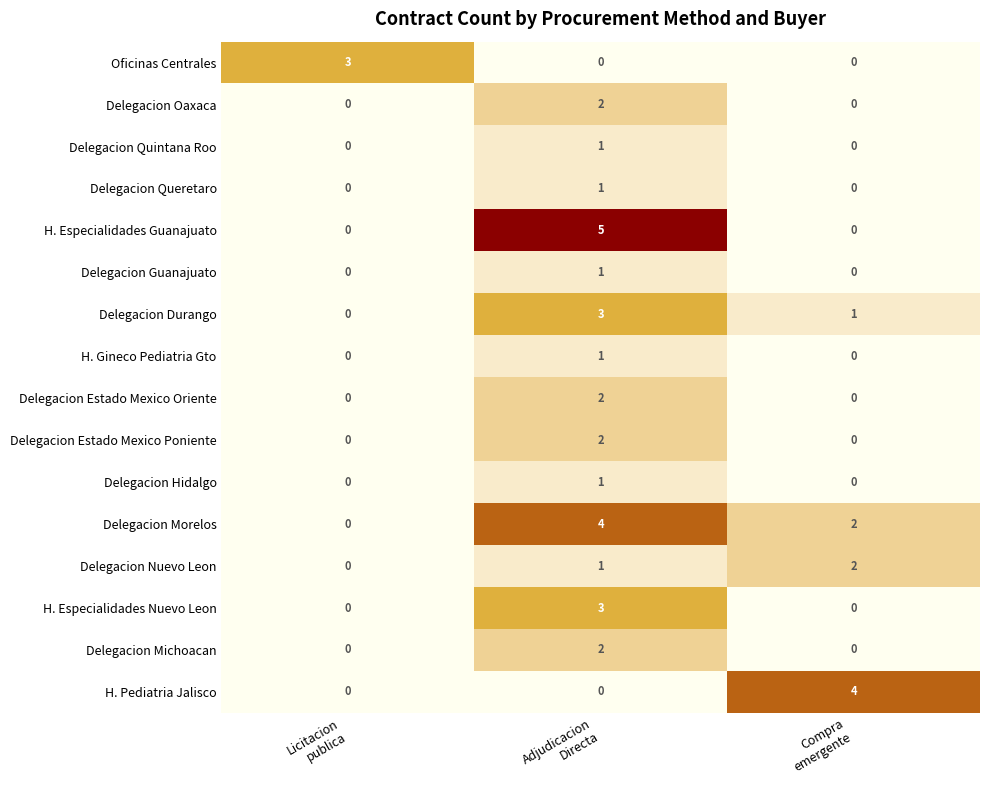

Which series has the largest range (max minus min)?

H. Especialidades Guanajuato